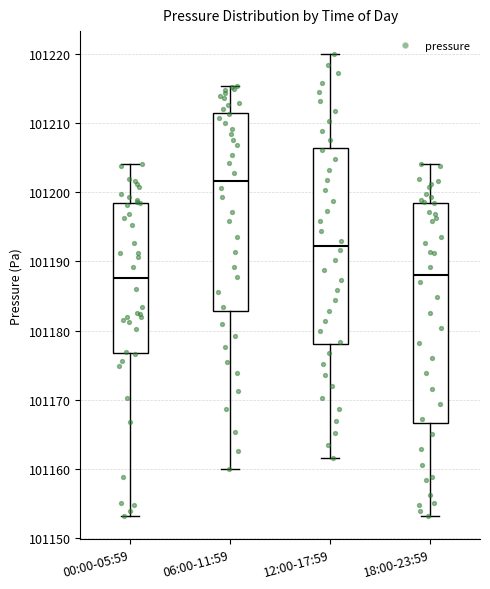

Comparing the boxes themselves (not the whiskers), which one is the tallest?

18:00-23:59